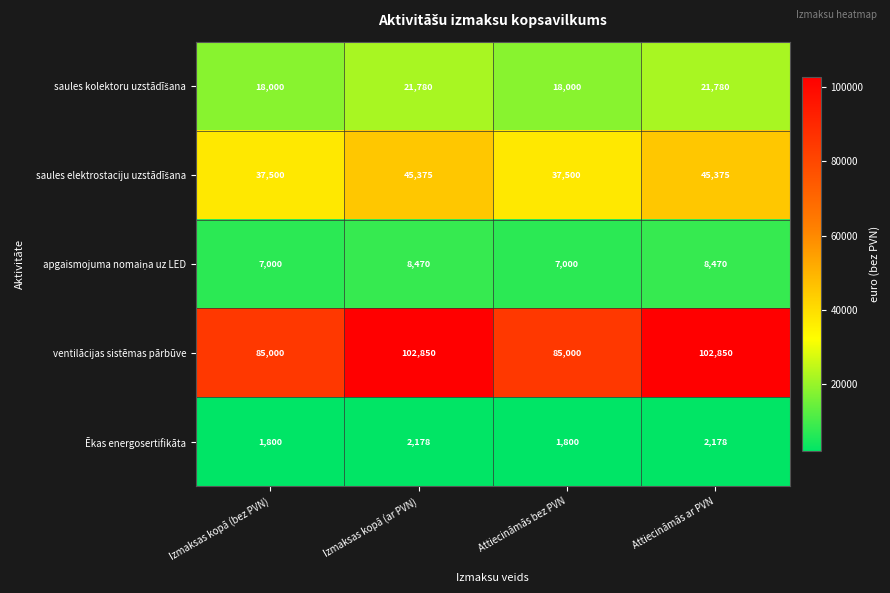

What is the difference between the maximum and minimum values in the ventilācijas sistēmas pārbūve series?

17850